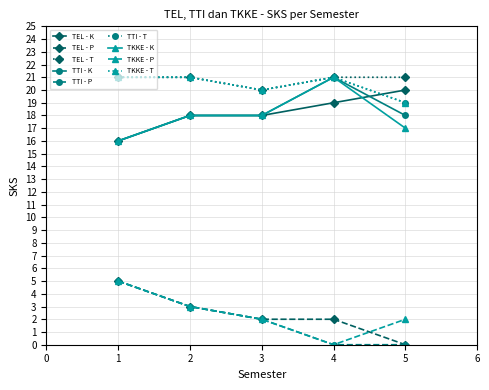

At which category is the sum across all series the highest?

1